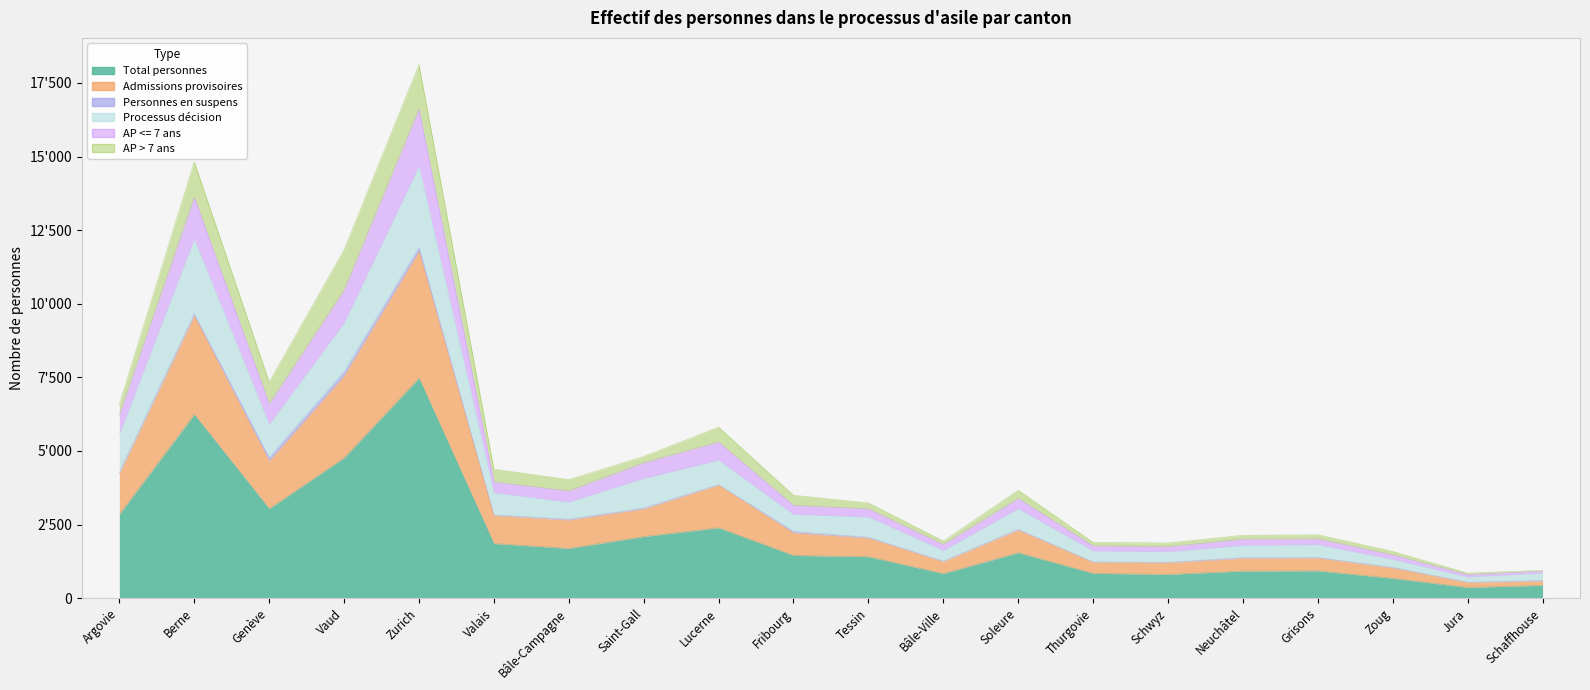

True or false: Processus décision and Total personnes intersect in this chart.

False